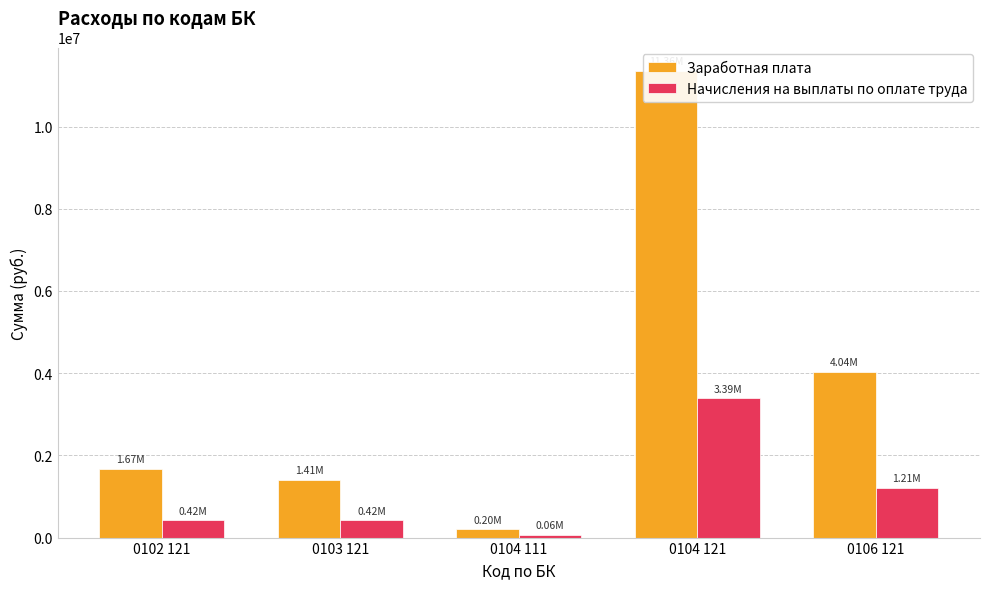

True or false: Заработная плата has a value of 204383.1 at 0104 111.

True